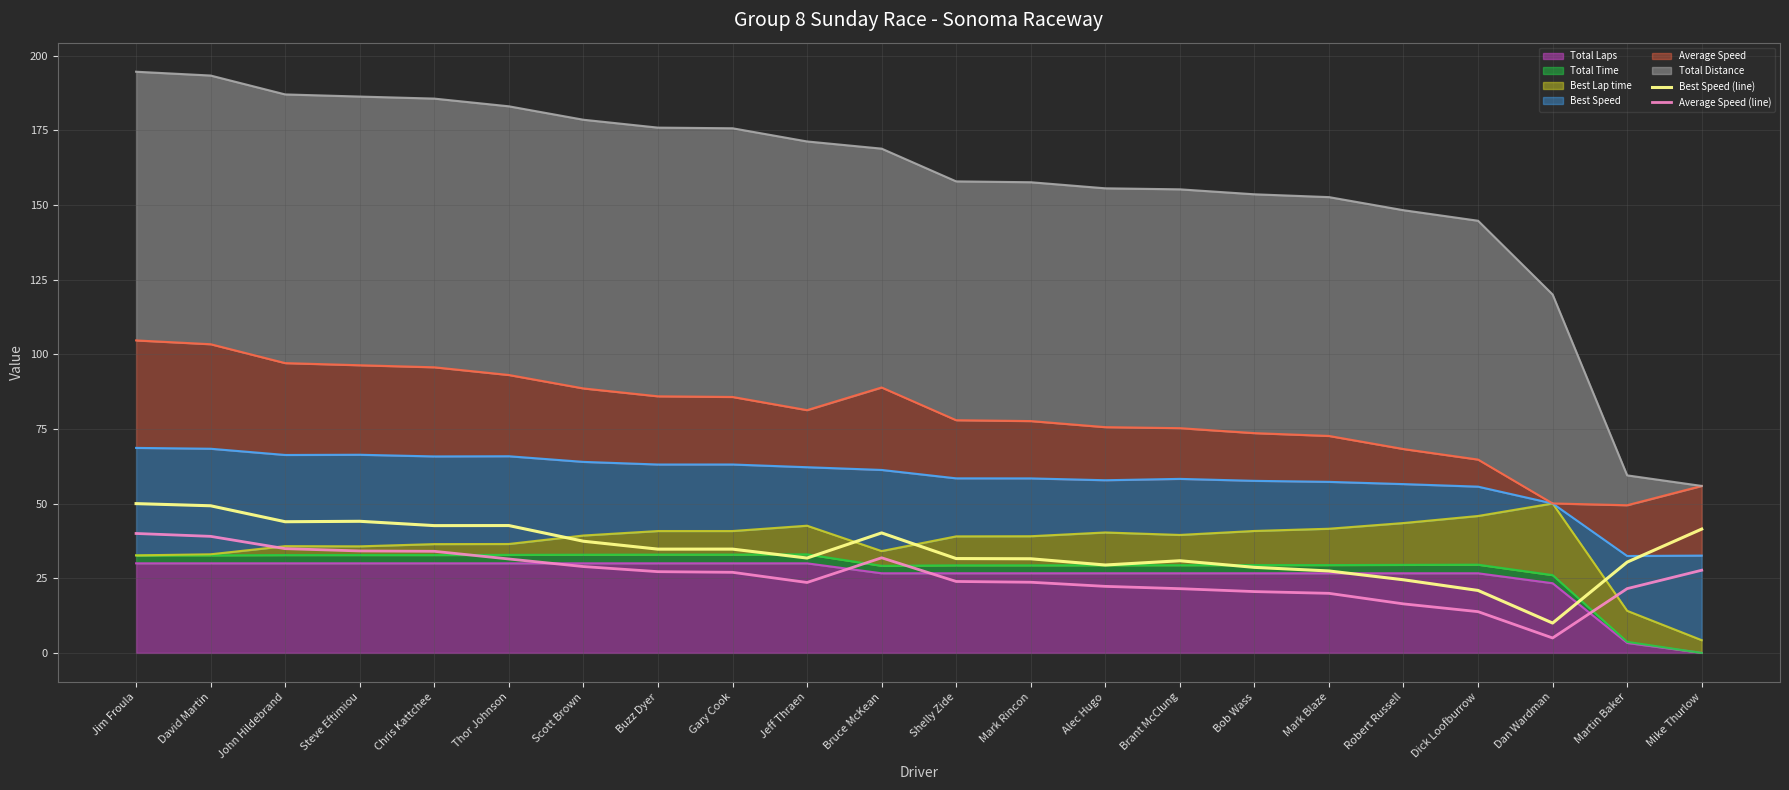

Where is the first local maximum for Average Speed (line)?

Bruce McKean